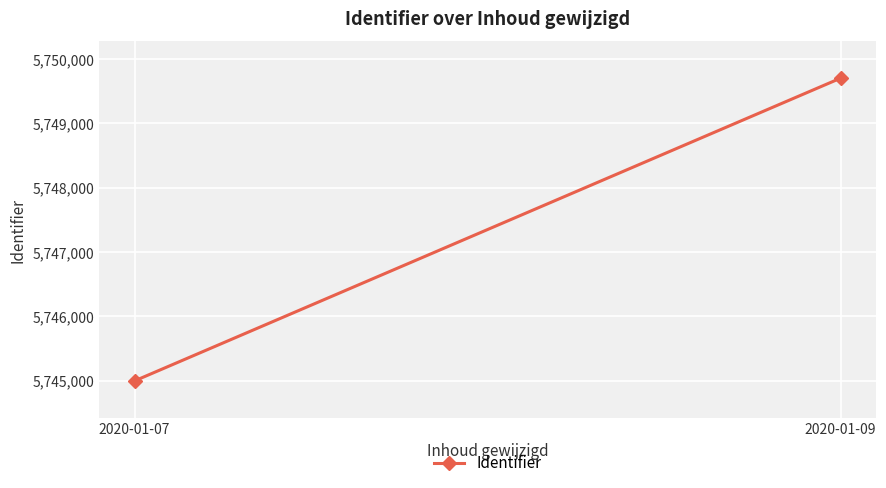

What is the value of the 2nd point from the left?

5749700